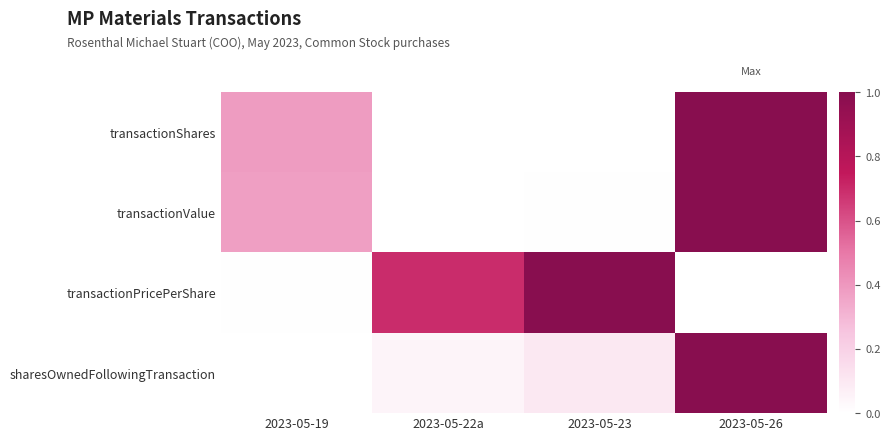

Reading right to left, extract all data points from this chart.

transactionShares: 2023-05-26=1.0	2023-05-23=0.0	2023-05-22a=0.0	2023-05-19=0.4
transactionValue: 2023-05-26=1.0	2023-05-23=0.0	2023-05-22a=0.0	2023-05-19=0.4
transactionPricePerShare: 2023-05-26=0.0	2023-05-23=1.0	2023-05-22a=0.7	2023-05-19=0.0
sharesOwnedFollowingTransaction: 2023-05-26=1.0	2023-05-23=0.1	2023-05-22a=0.0	2023-05-19=0.0